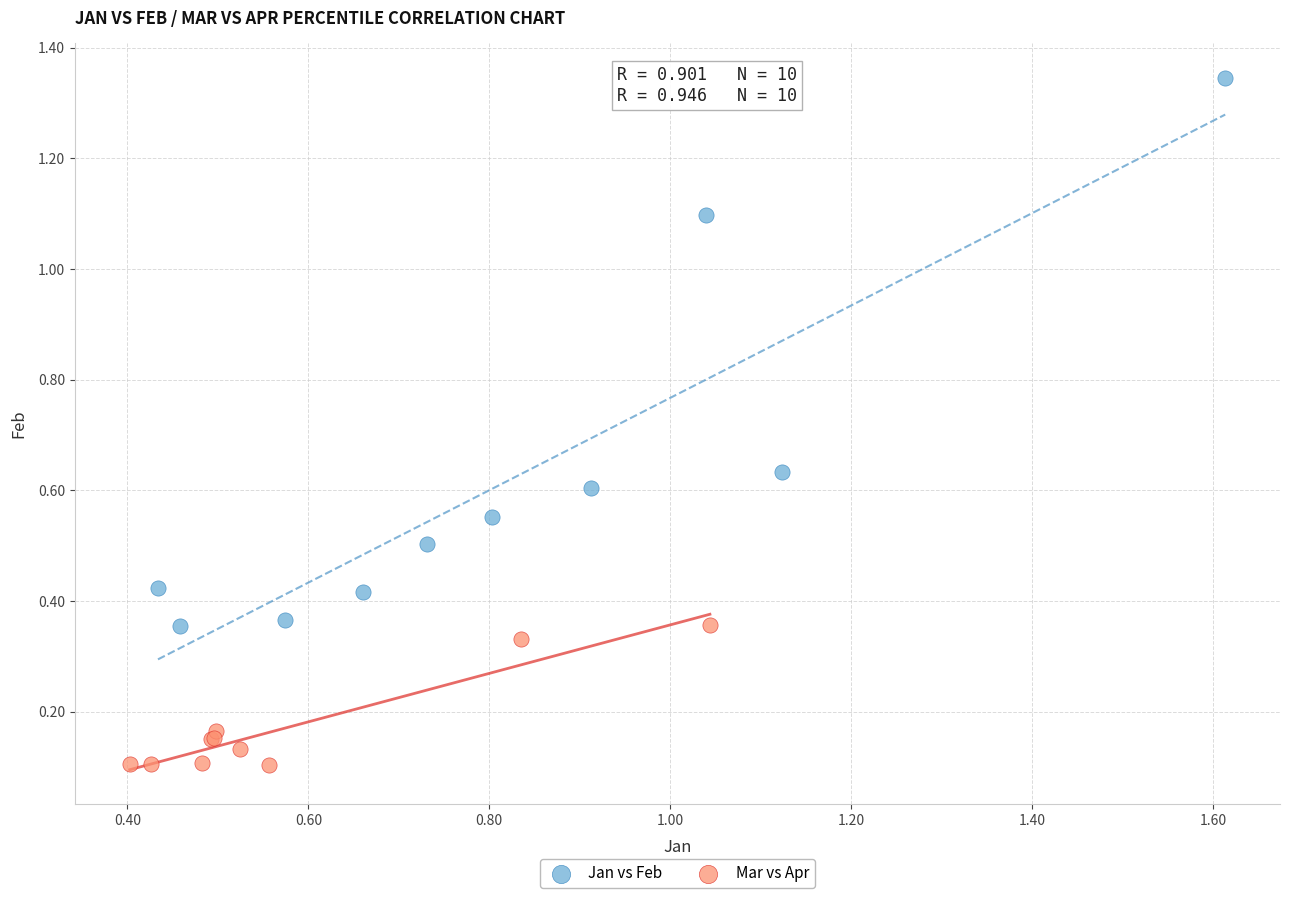

Which series has the largest Y range (max minus min)?

Jan vs Feb